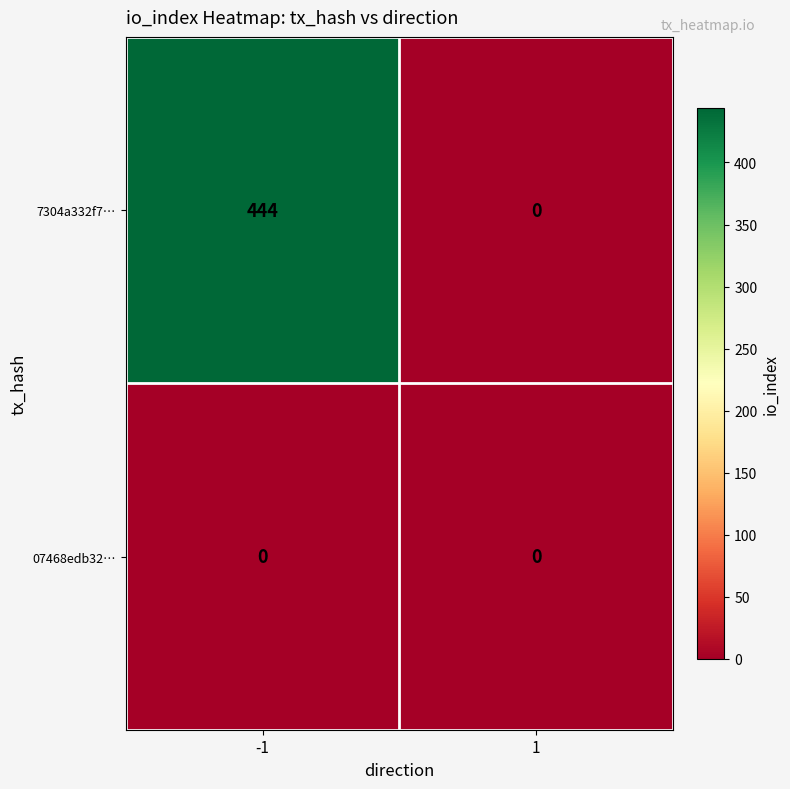

Which series has the largest range (max minus min)?

7304a332f7…